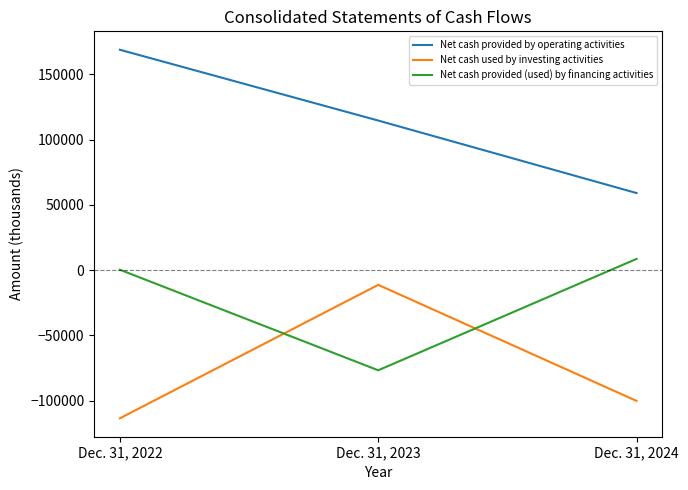

True or false: Net cash used by investing activities has a value of -191679 at Dec. 31, 2022.

False